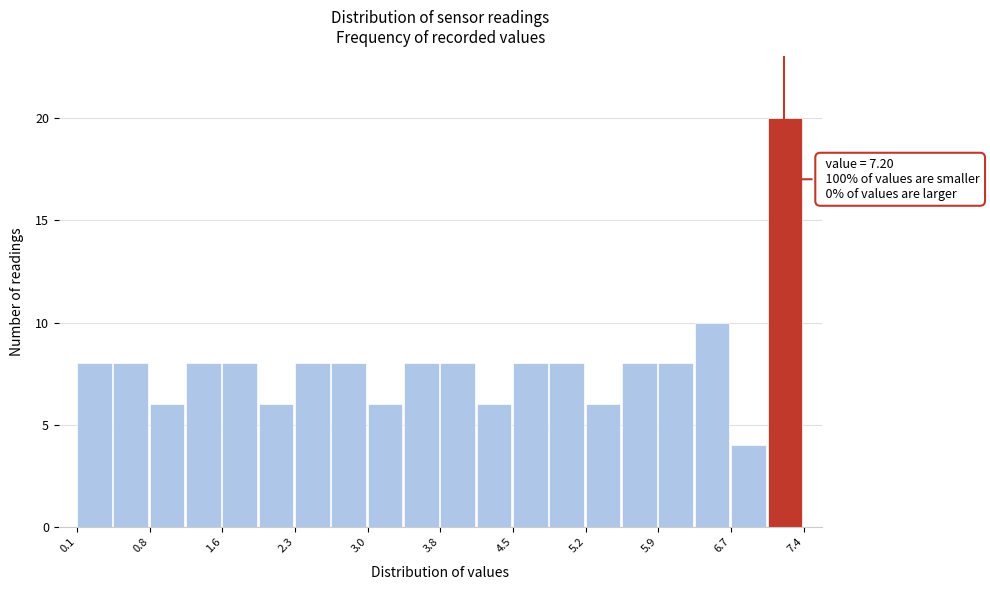

Read against the x-axis, roughly where is the centre of the tallest bar?

7.2